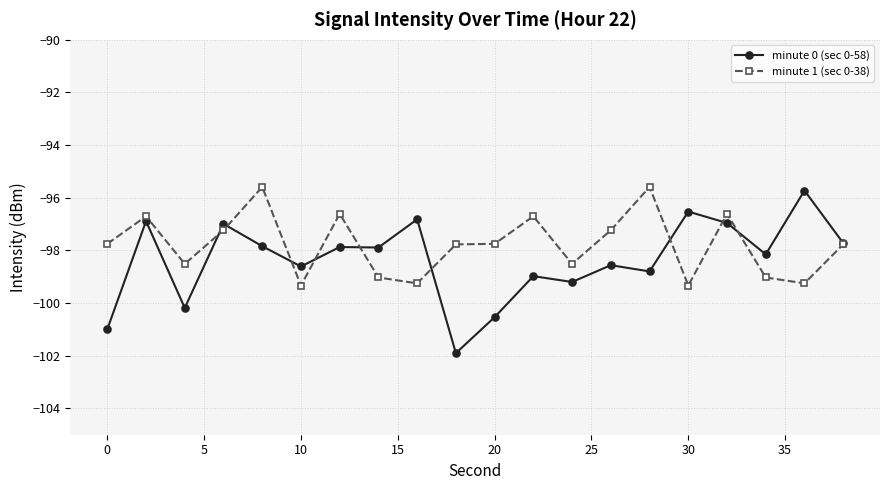

How many data points in minute 1 (sec 0-38) are above -97?

6